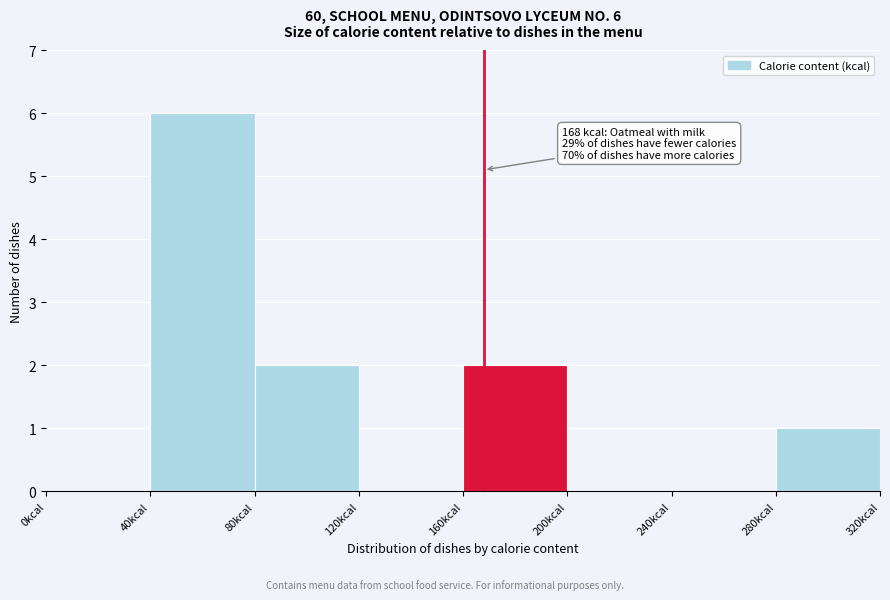

Which range on the x-axis has the tallest bar?

40 to 80